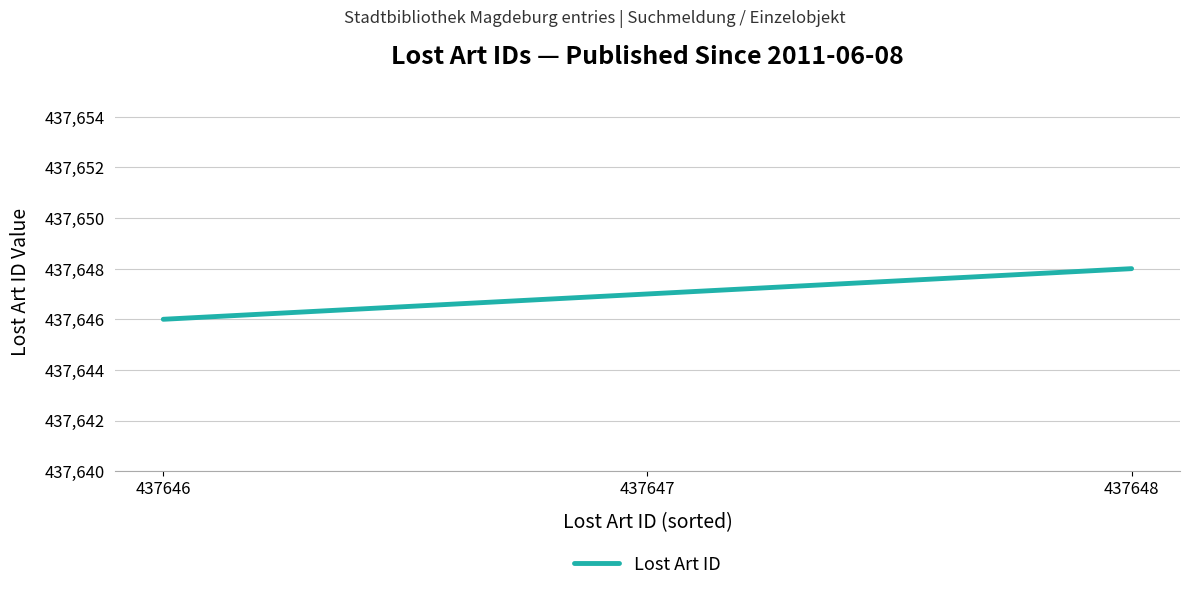

What is the average value?

437647